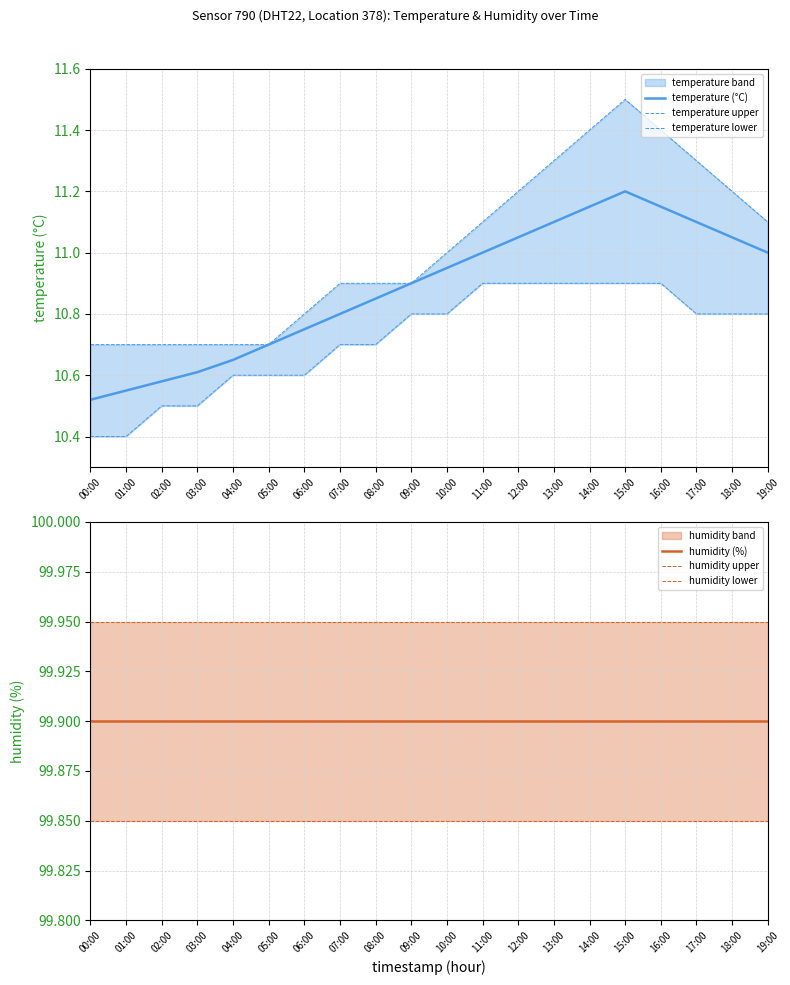

What is the difference between the temperature lower values at 03:00 and 17:00?

0.3